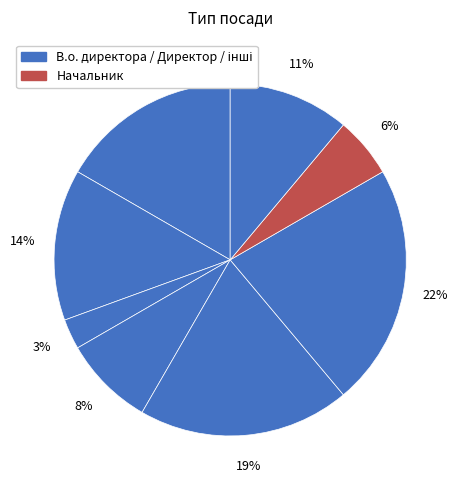

Count the number of slices in the pie.

8